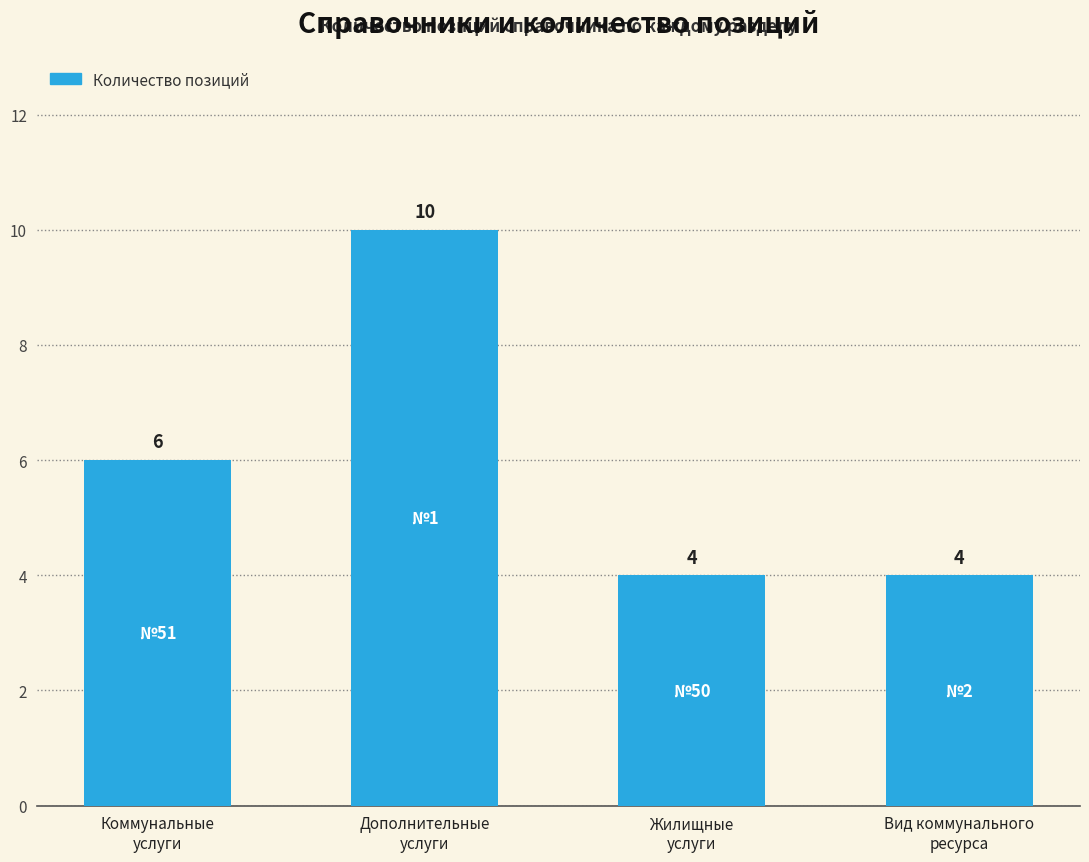

Reading left to right, what are all the values shown in this chart?

6	10	4	4